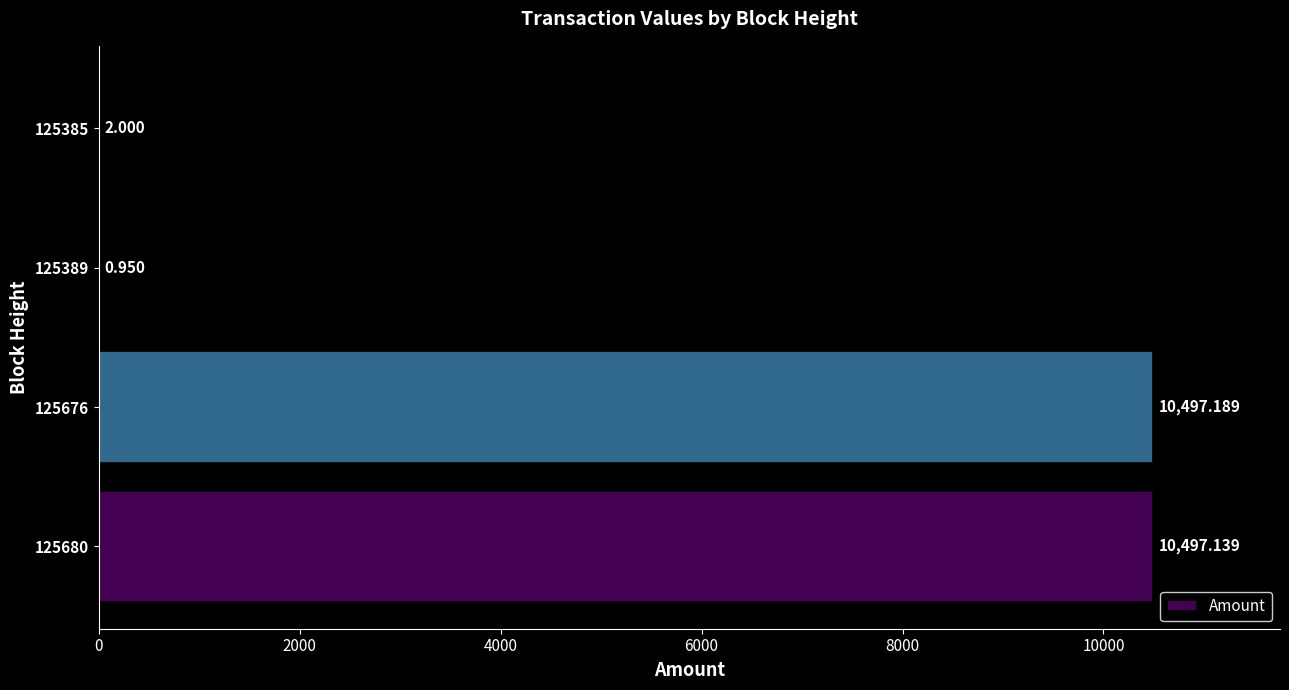

What is the difference between the maximum and minimum values?

10496.2